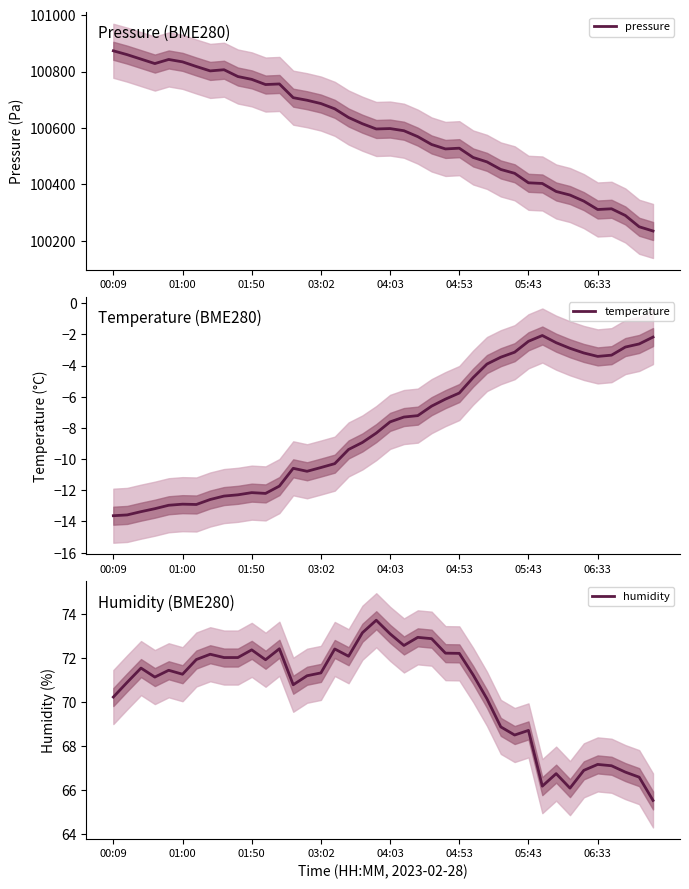

The humidity series shows 66.1 at 33. True or false?

True